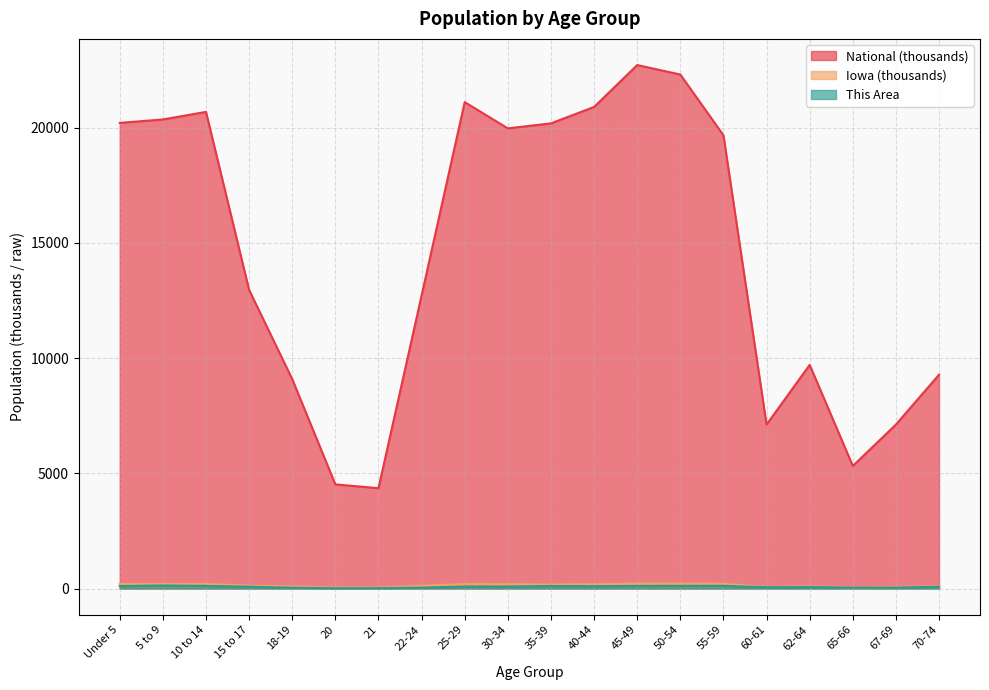

What is the label of the 14th point from the right?

21